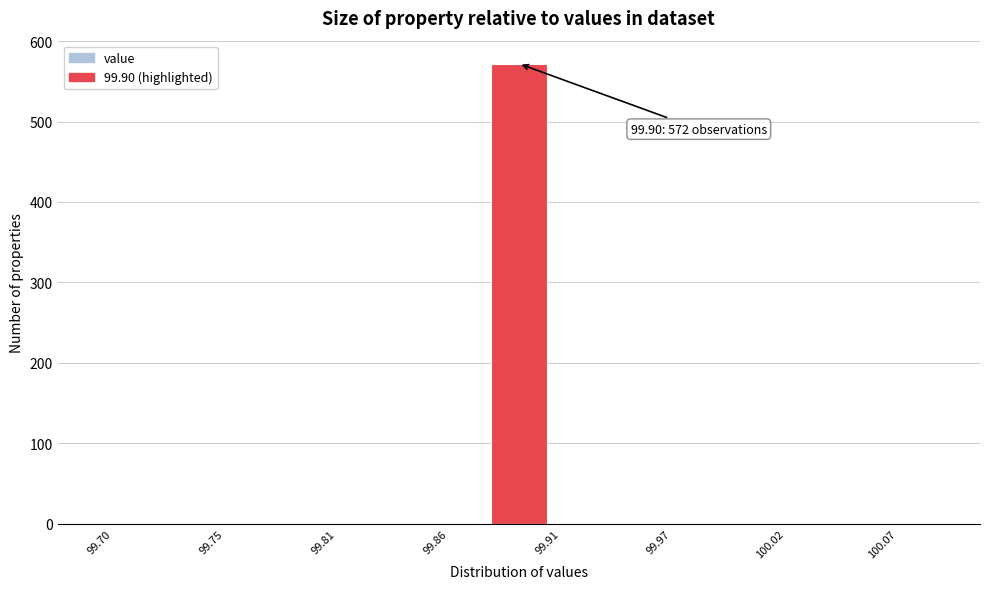

Read against the x-axis, roughly where is the centre of the tallest bar?

99.90